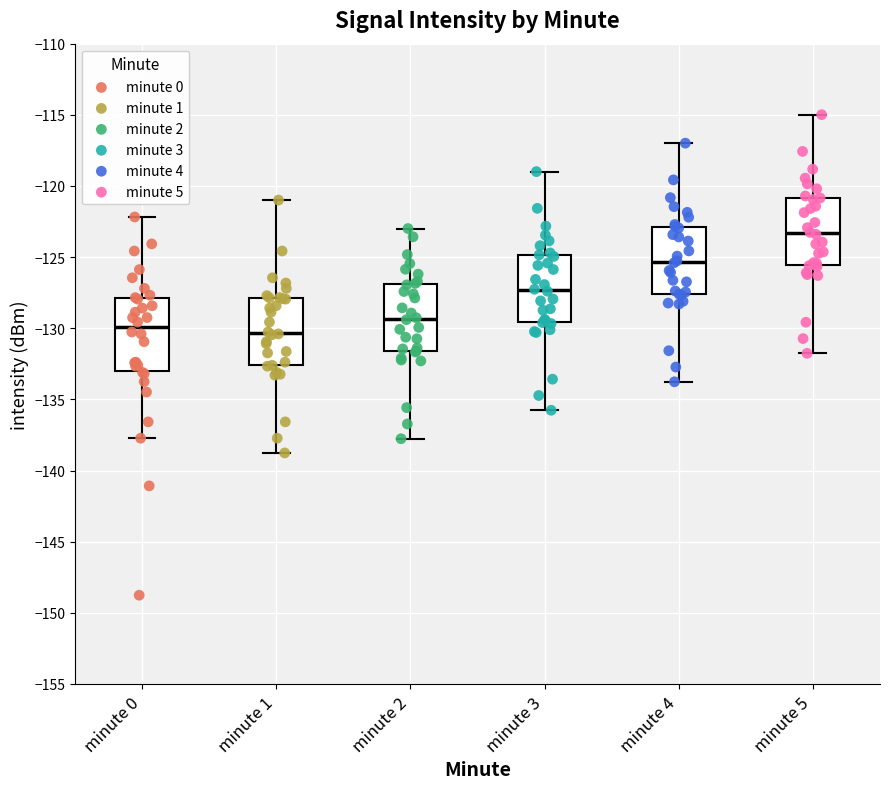

Where does the lower whisker of the box for minute 4 end on the y-axis? The values are not printed on the chart, so give them approximately, as read against the axis.

-134.0